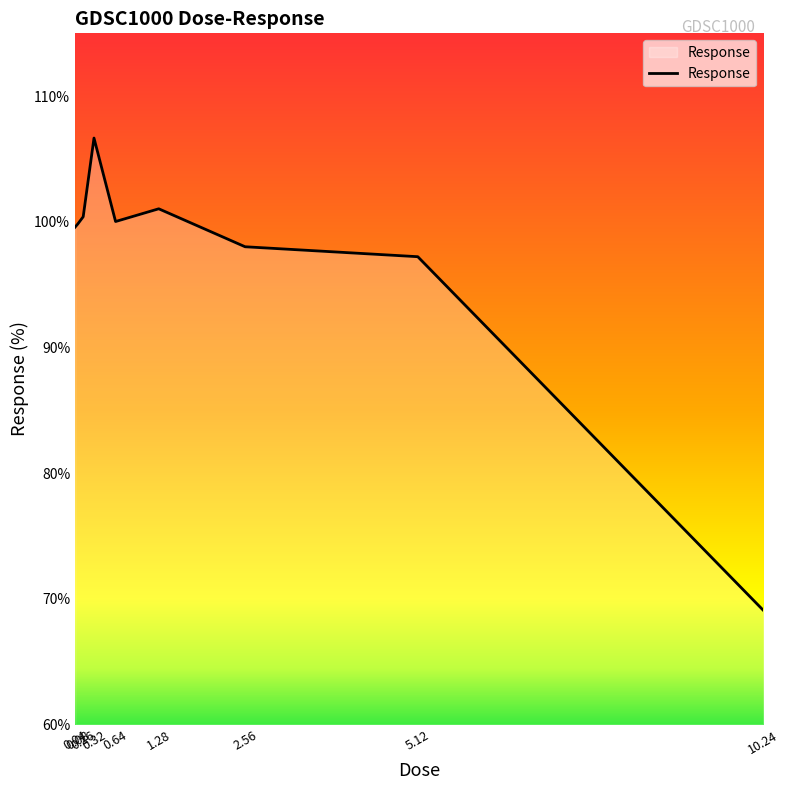

What is the minimum value shown in the chart?

69.1